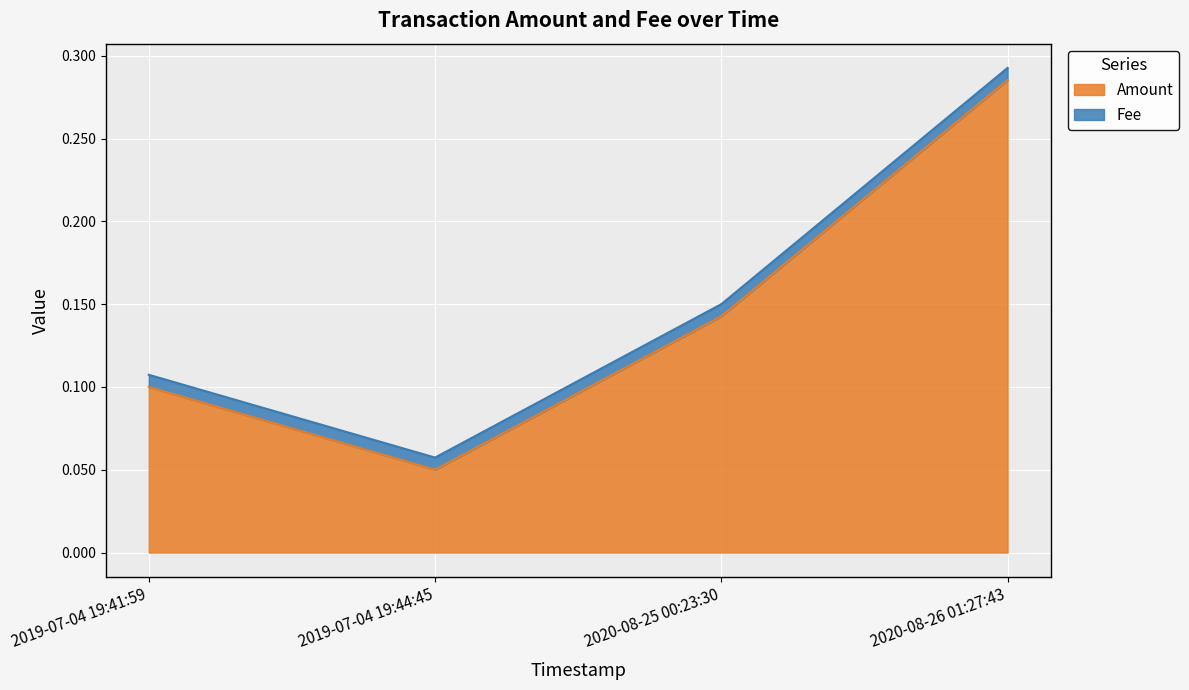

Is it true that Amount equals 0.2 at 2020-08-26 01:27:43?

False